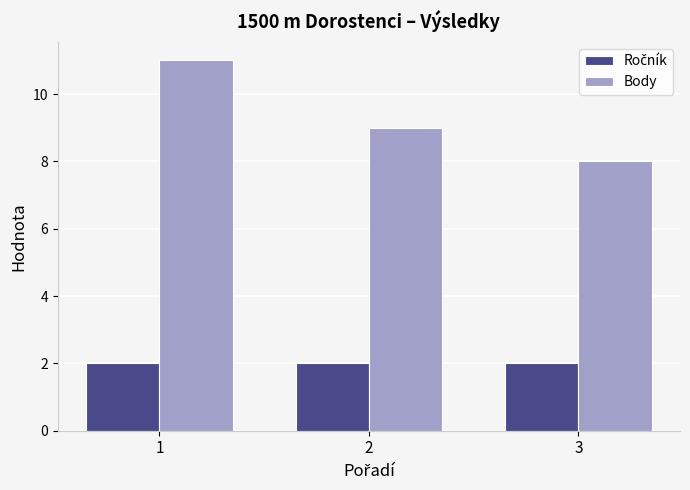

What is the average value of the Body series?

9